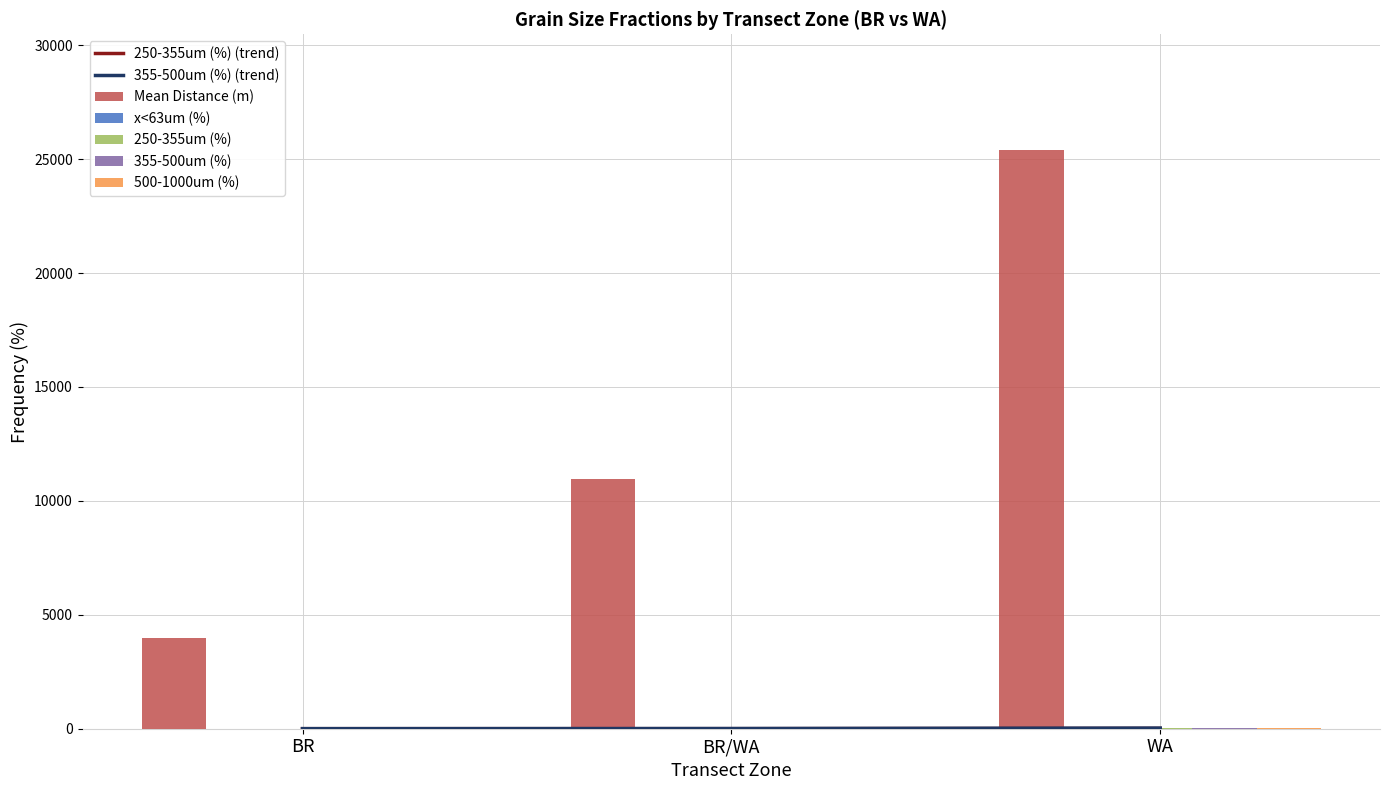

What is the maximum value shown in the chart?

25399.5